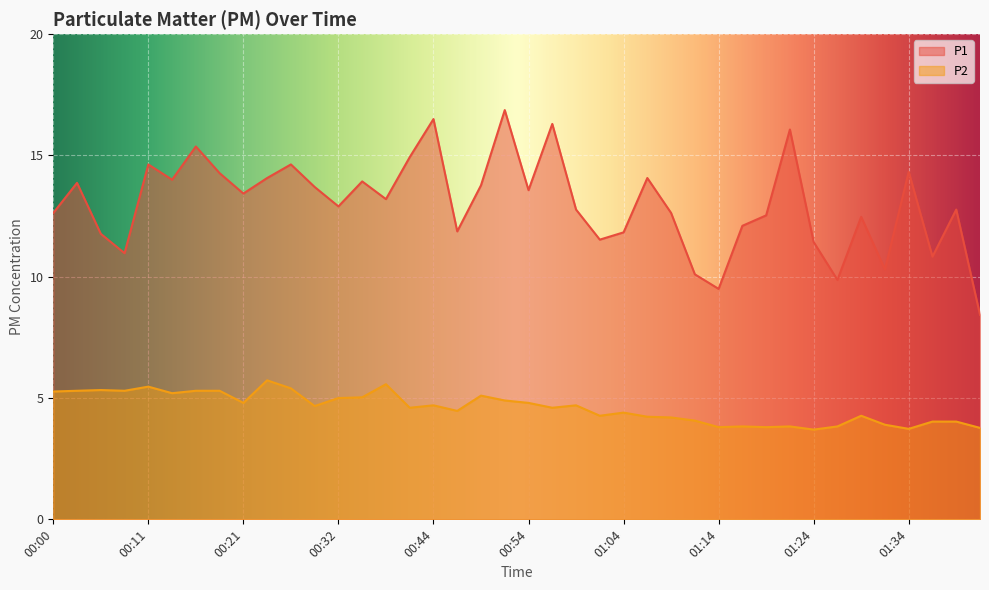

Between 01:39 and 00:24, which is larger?

00:24